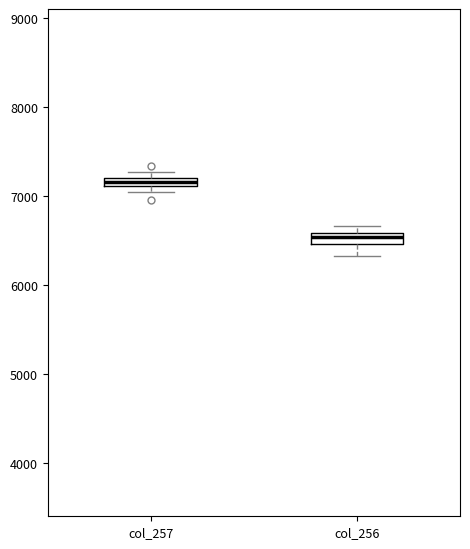

Which box has the highest median line?

col_257